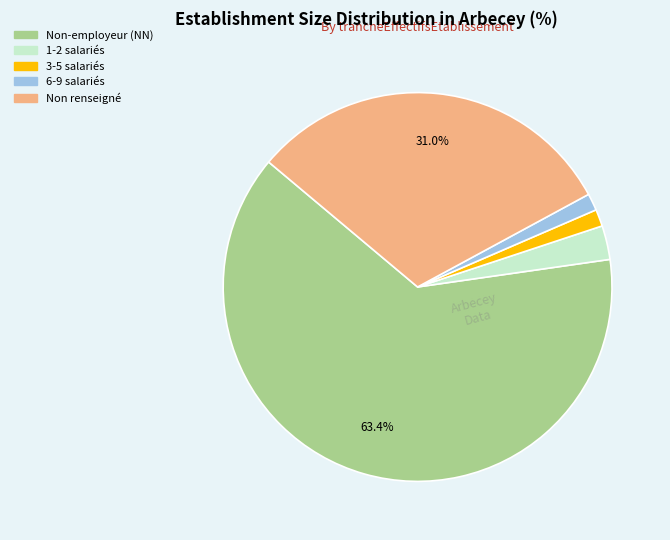

Is there a majority slice in this chart?

Yes